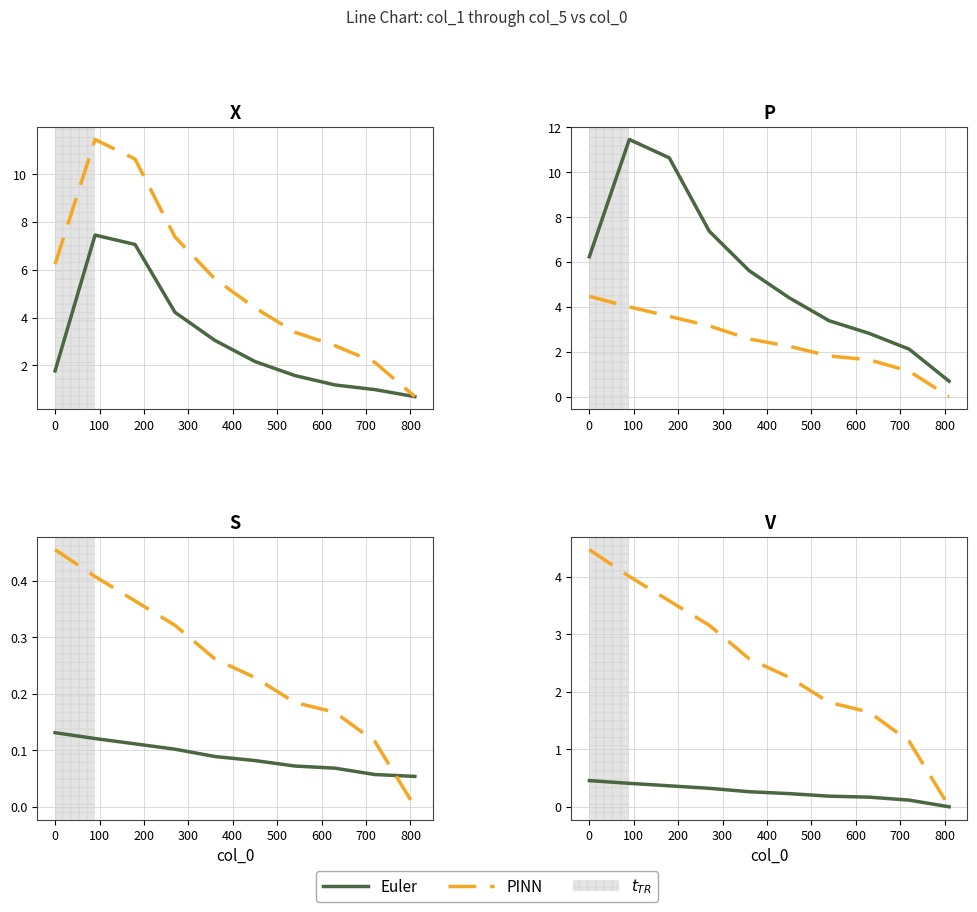

Rank the series by their average value, from lowest to highest.

Euler, PINN